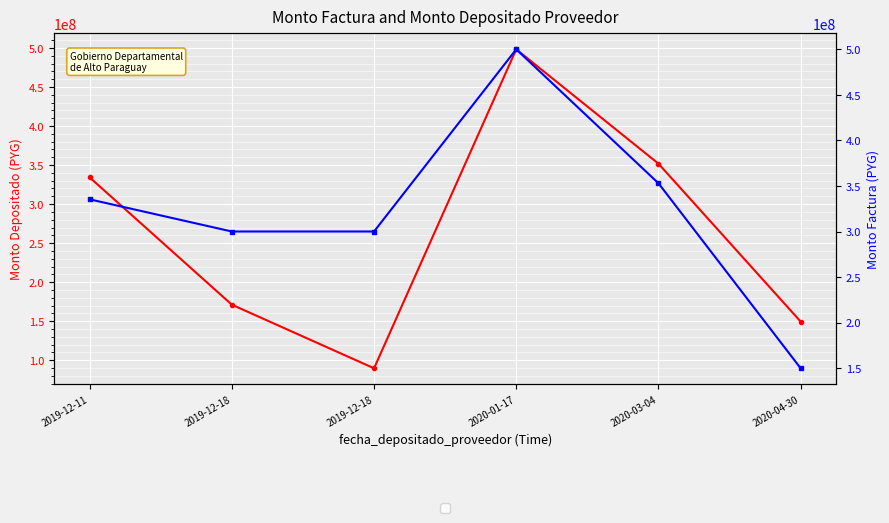

True or false: monto_factura and monto_depositado_proveedor intersect in this chart.

False